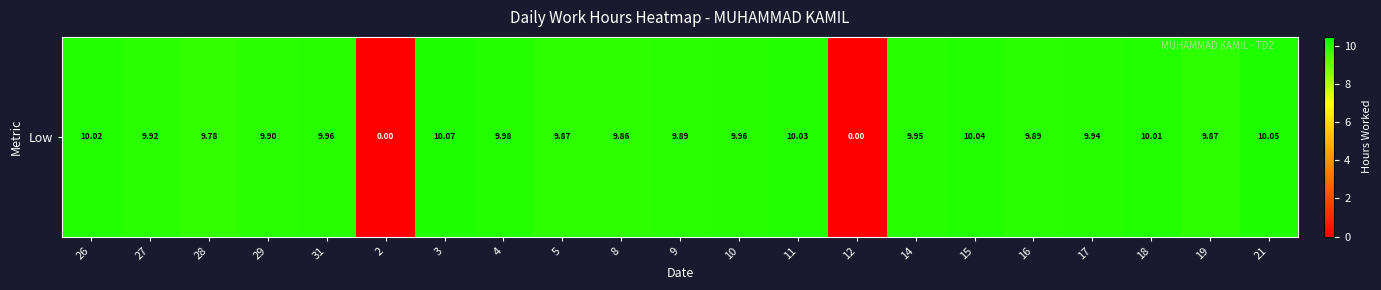

Rank the categories by value from highest to lowest.

3, 21, 15, 11, 26, 18, 4, 31, 10, 14, 17, 27, 29, 9, 16, 5, 19, 8, 28, 2, 12